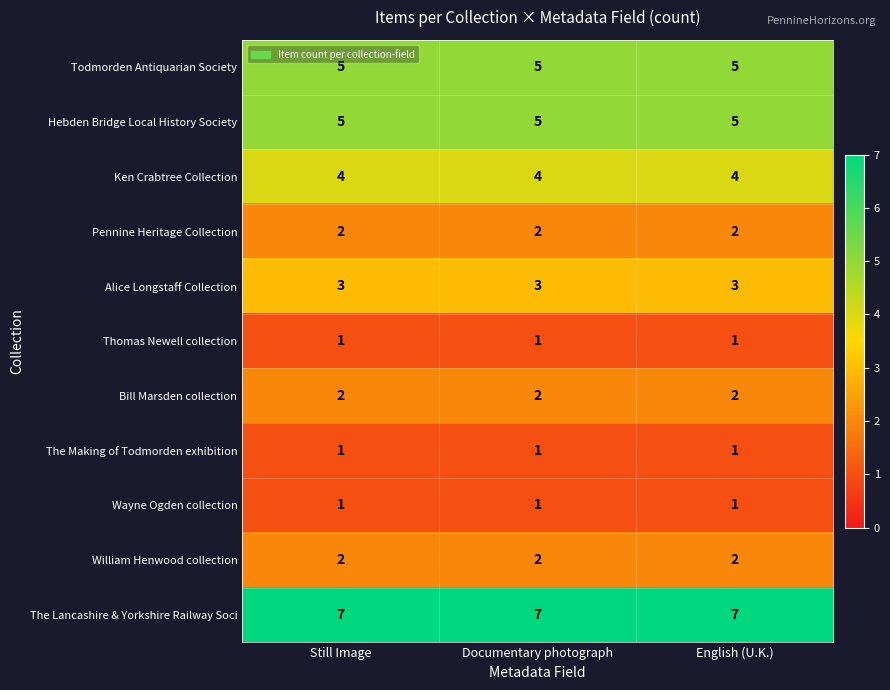

Which series has the largest total across all categories?

The Lancashire & Yorkshire Railway Soci